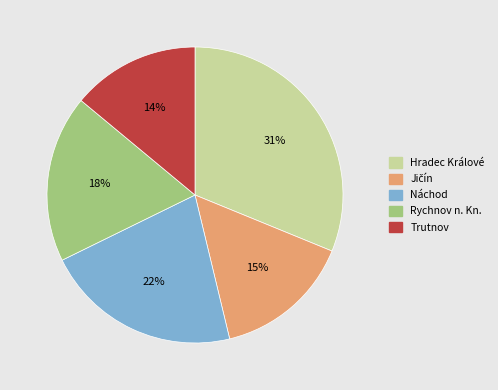

Which has a higher value, Hradec Králové or Trutnov?

Hradec Králové